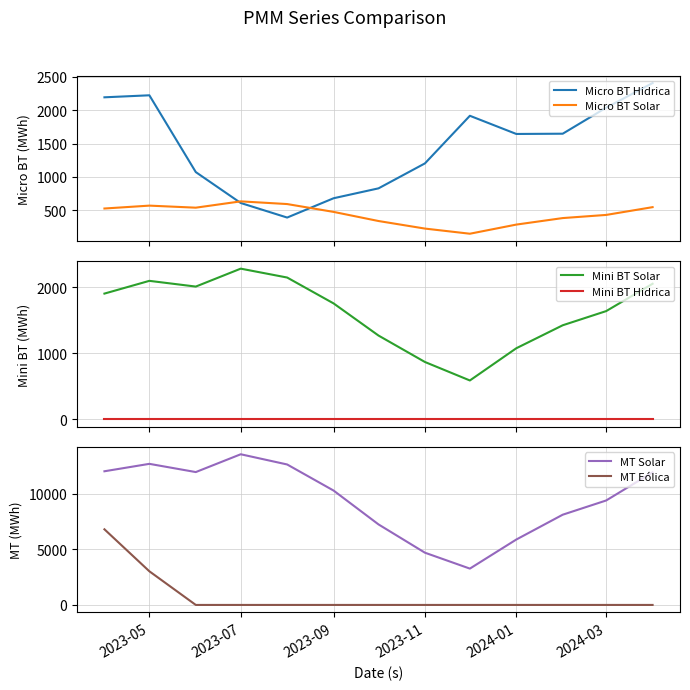

What is the maximum value for Micro BT Hidrica?

2404.8